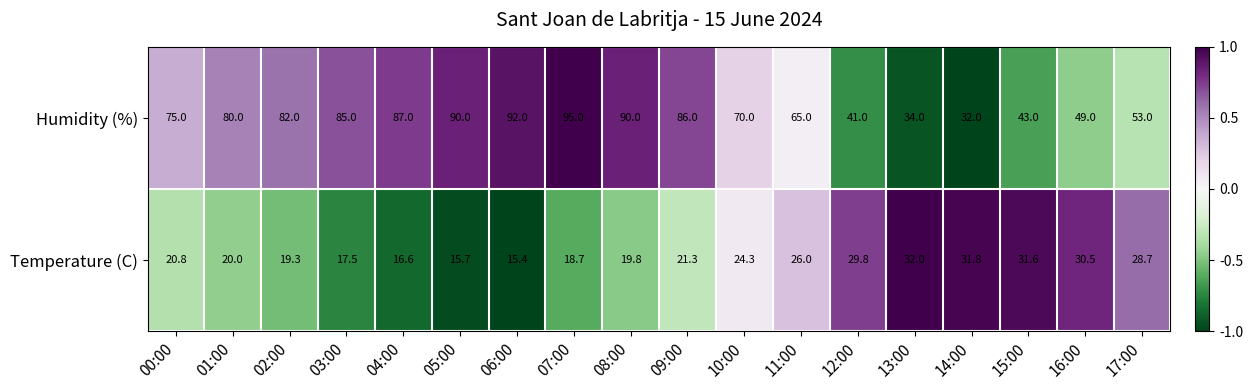

What is the minimum value shown in the chart?

15.4